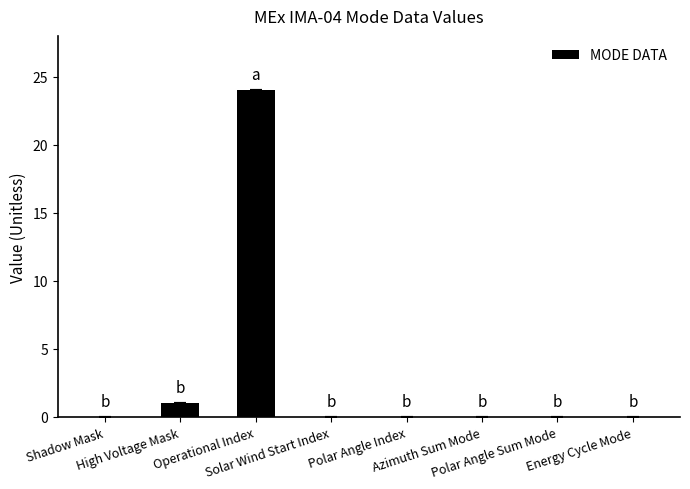

Reading left to right, transcribe all the data shown in this chart.

0	1	24	0	0	0	0	0